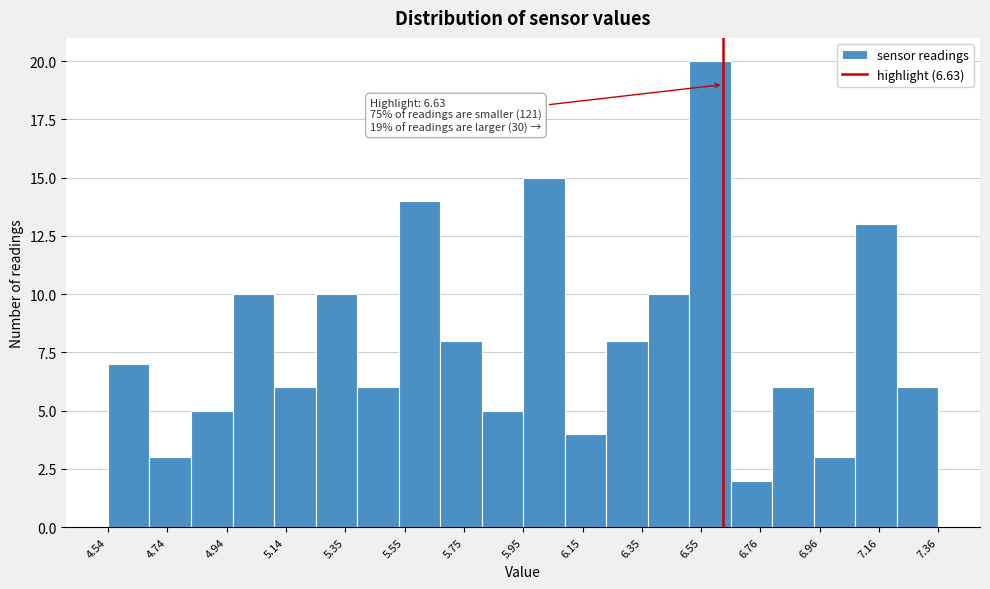

Around what value on the x-axis is the tallest bar? Give the approximate position of its centre, as read against the axis.

6.60